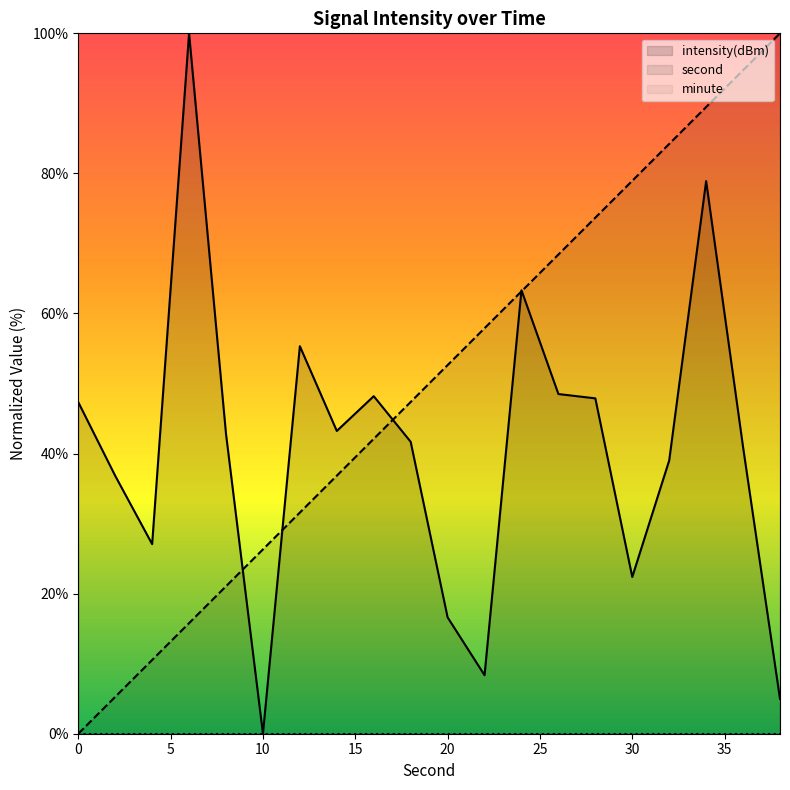

How many intersections are there between second and intensity?

5